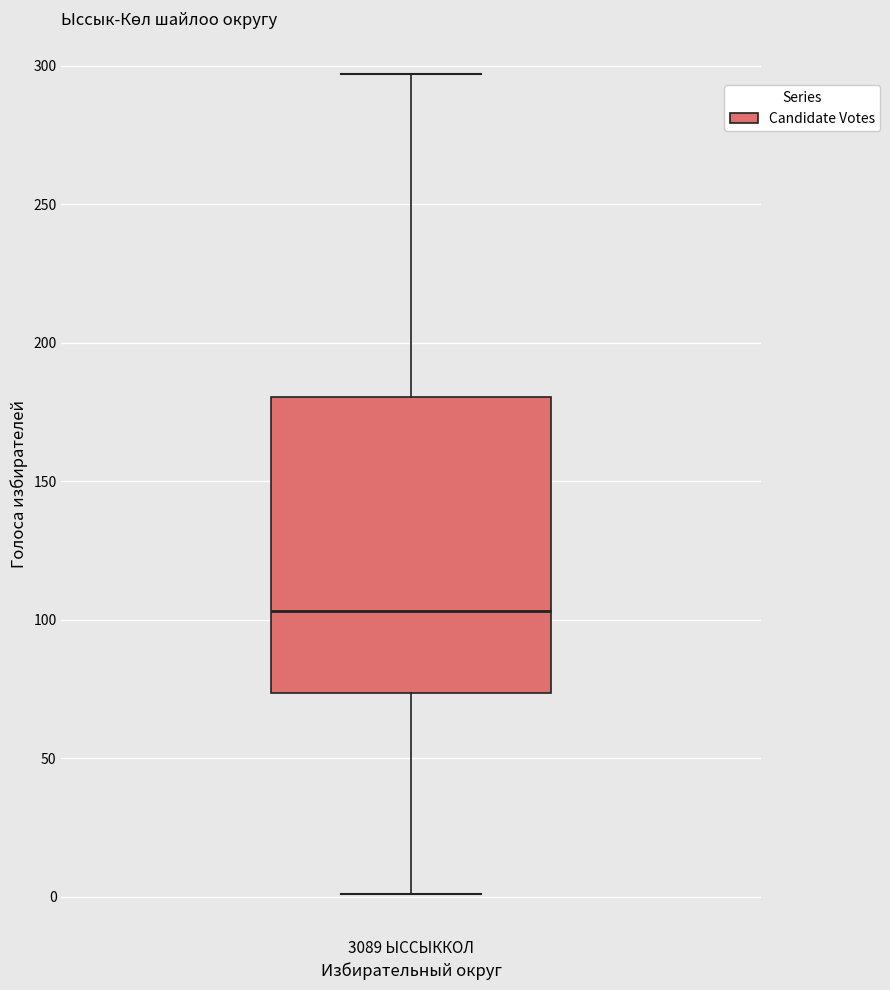

Where does the lower whisker of the box for 3089 ЫССЫККОЛ end on the y-axis? The values are not printed on the chart, so give them approximately, as read against the axis.

0